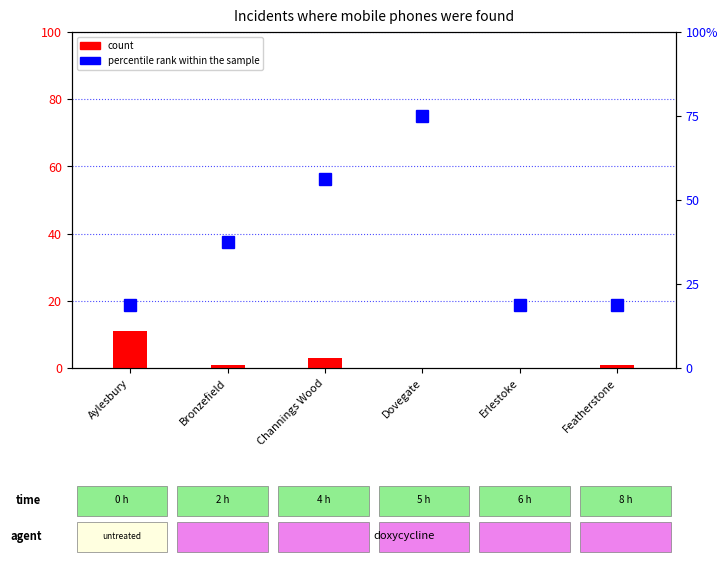

What is the difference between the maximum and second lowest values?

11